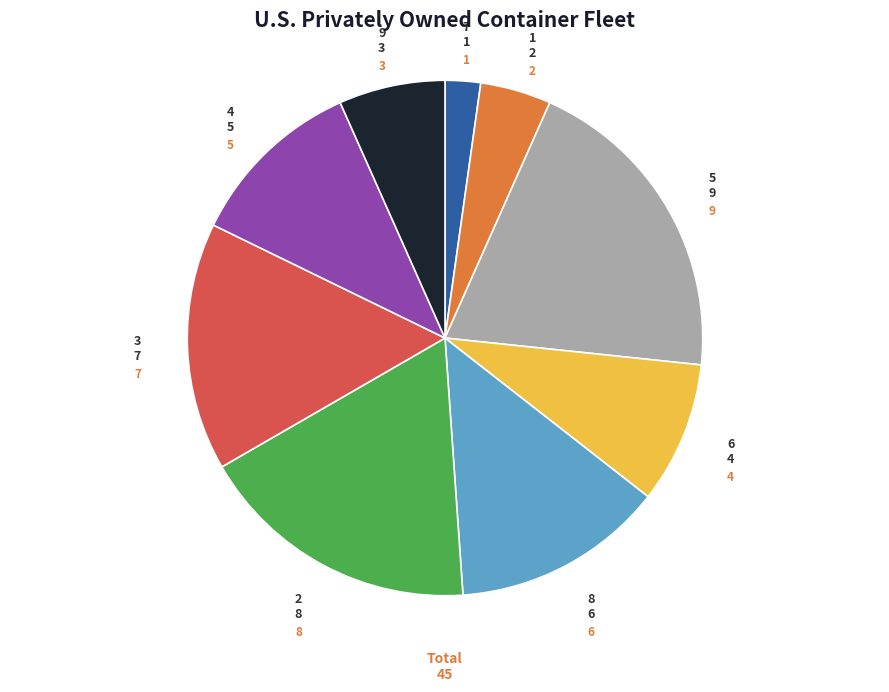

Is there any slice that represents more than half of the pie?

No